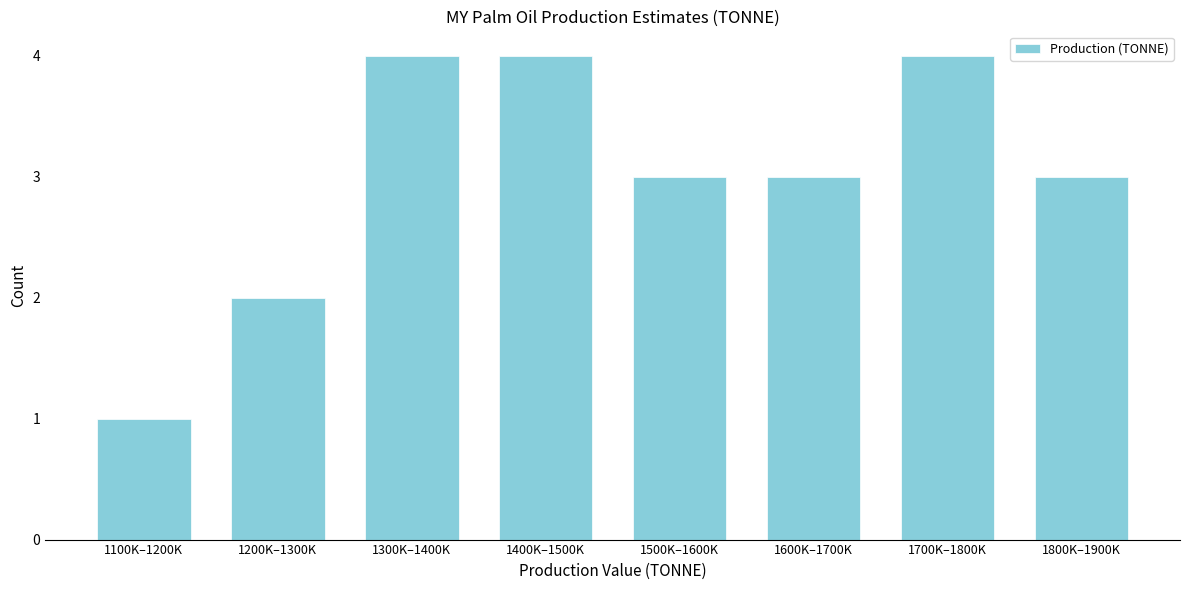

Reading left to right, what are all the values shown in this chart?

1100K–1200K=1	1200K–1300K=2	1300K–1400K=4	1400K–1500K=4	1500K–1600K=3	1600K–1700K=3	1700K–1800K=4	1800K–1900K=3